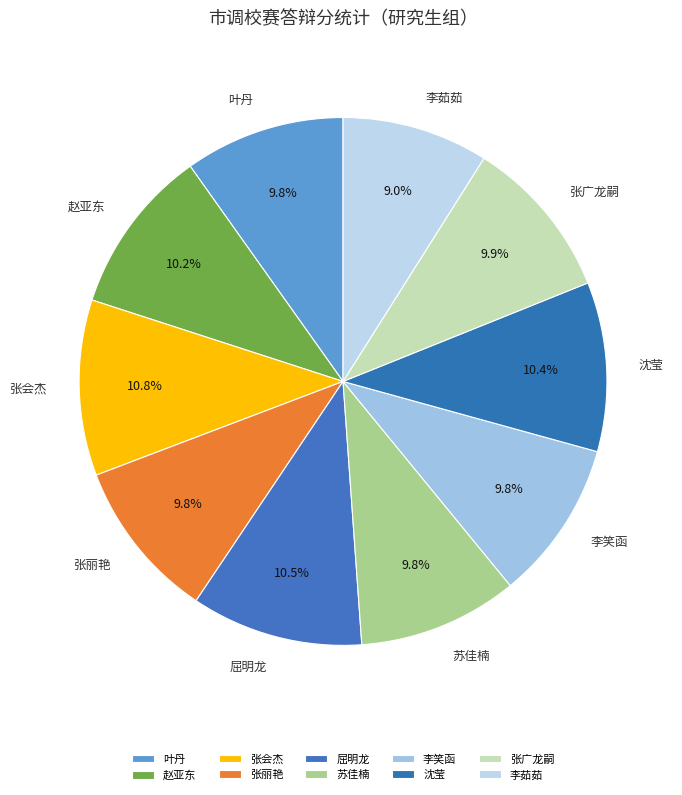

To the nearest percent, what is the average slice percentage?

10%